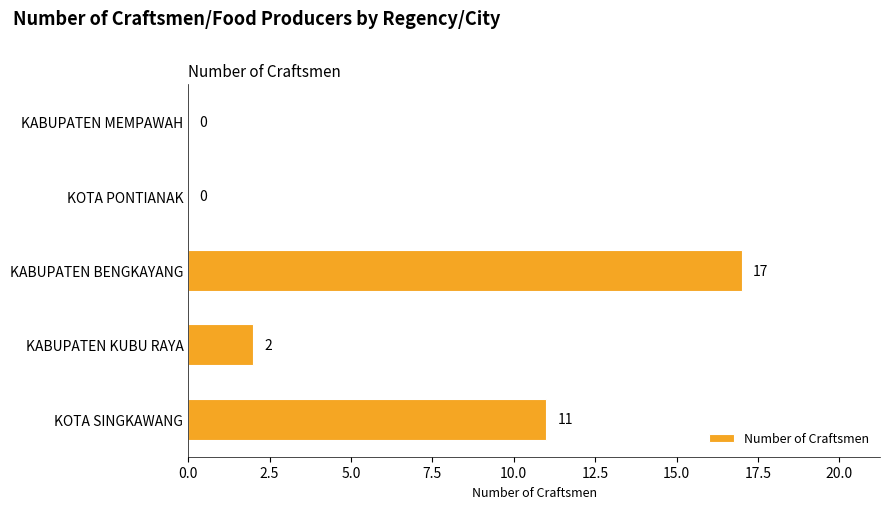

How many data points does each series have?

5